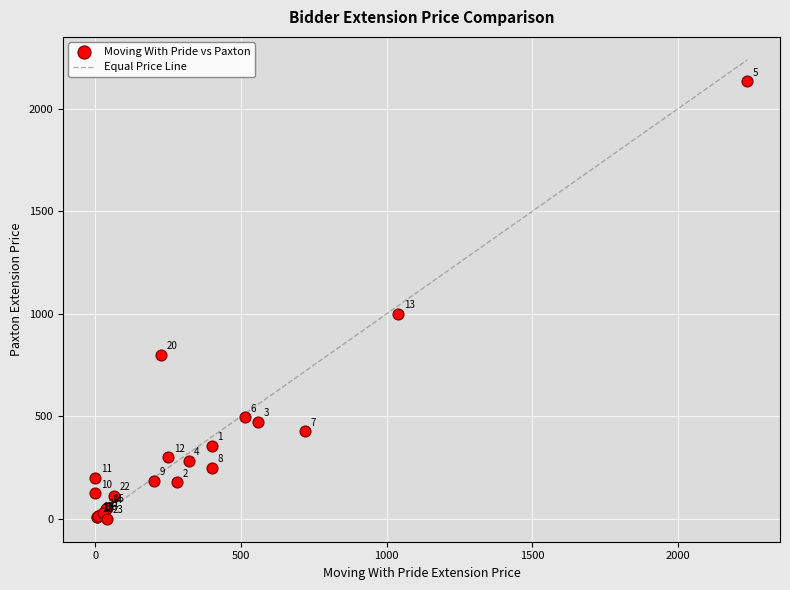

What Y value in the scatter plot is closest to 1068?

1000.0